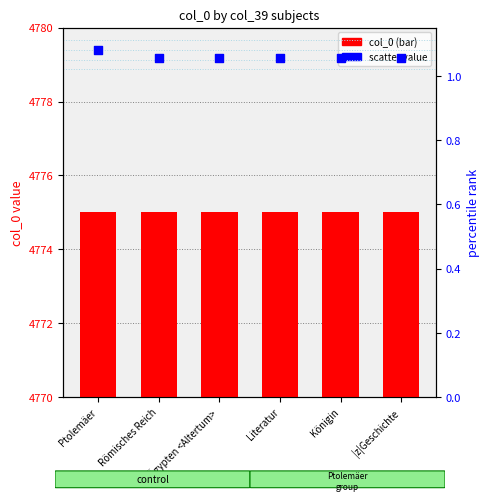

At which category is the sum across all series the highest?

Ptolemäer